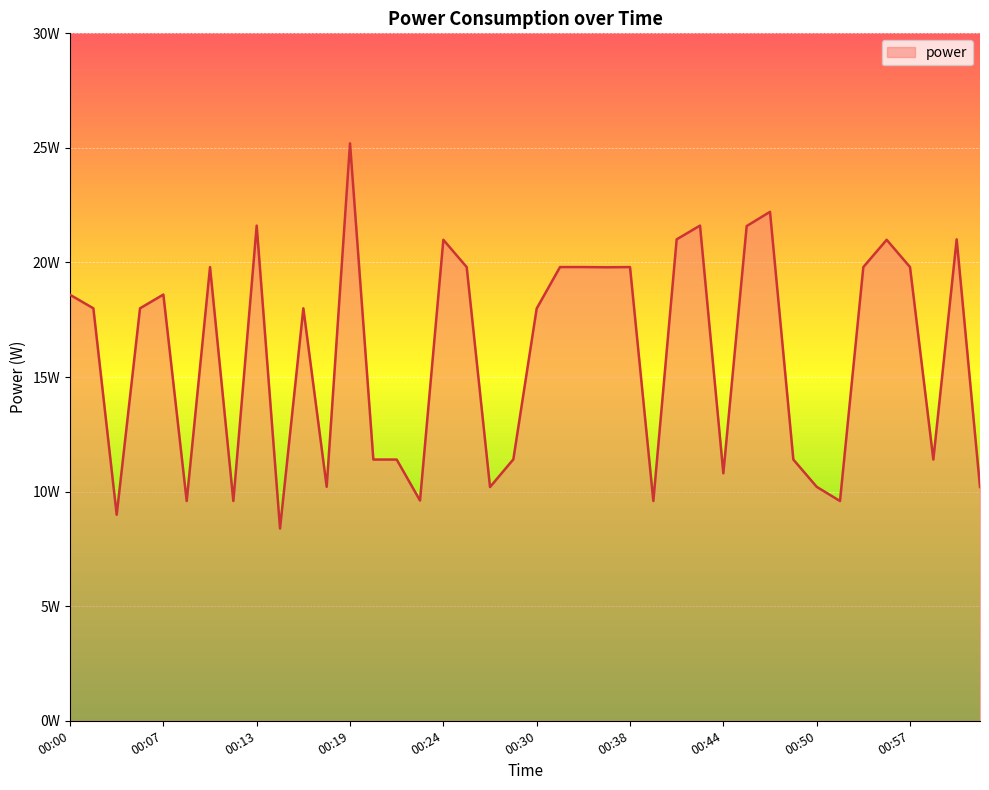

Does the chart display data point markers on the line(s)?

No